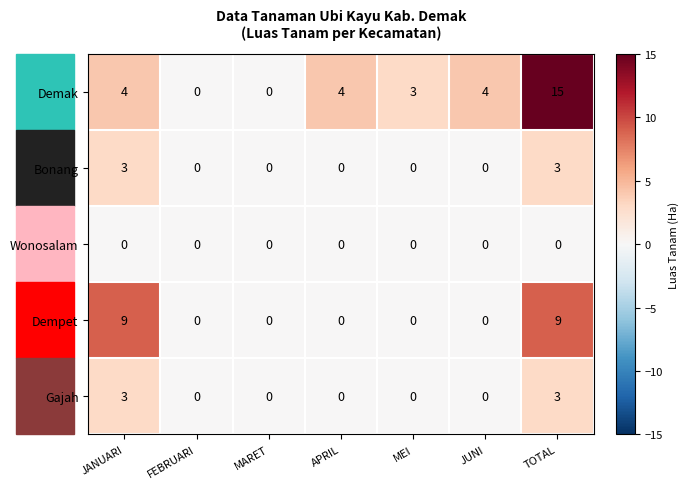

How many series are shown in this chart?

5